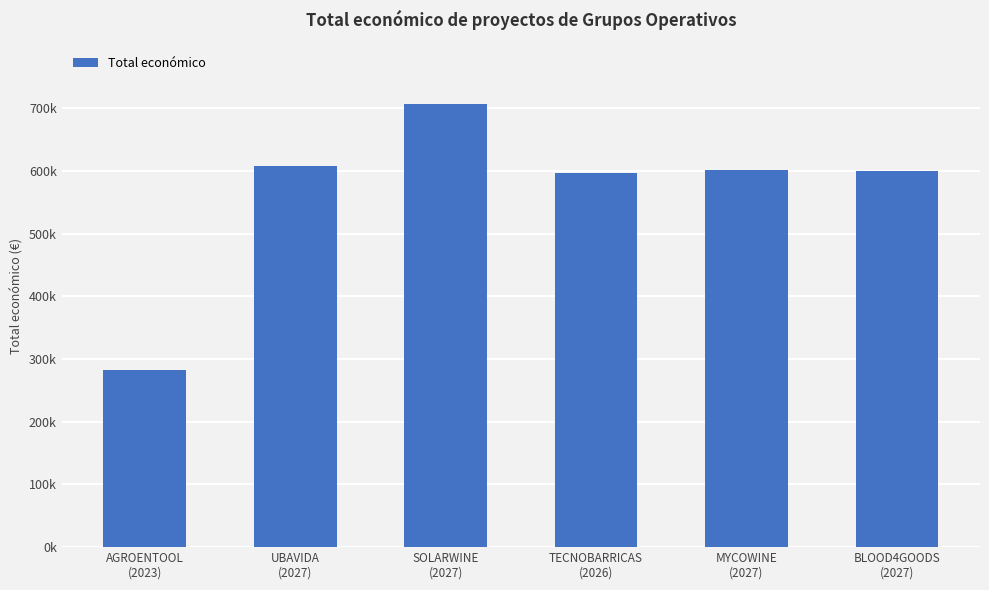

What is the average value?

565998.1